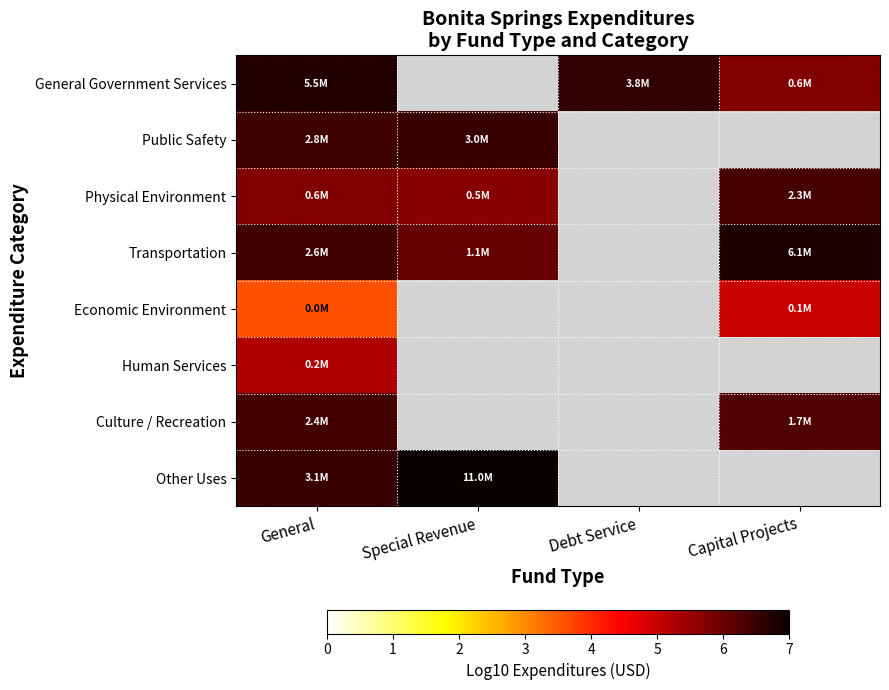

At which category does the chart reach its peak across all series?

Special Revenue